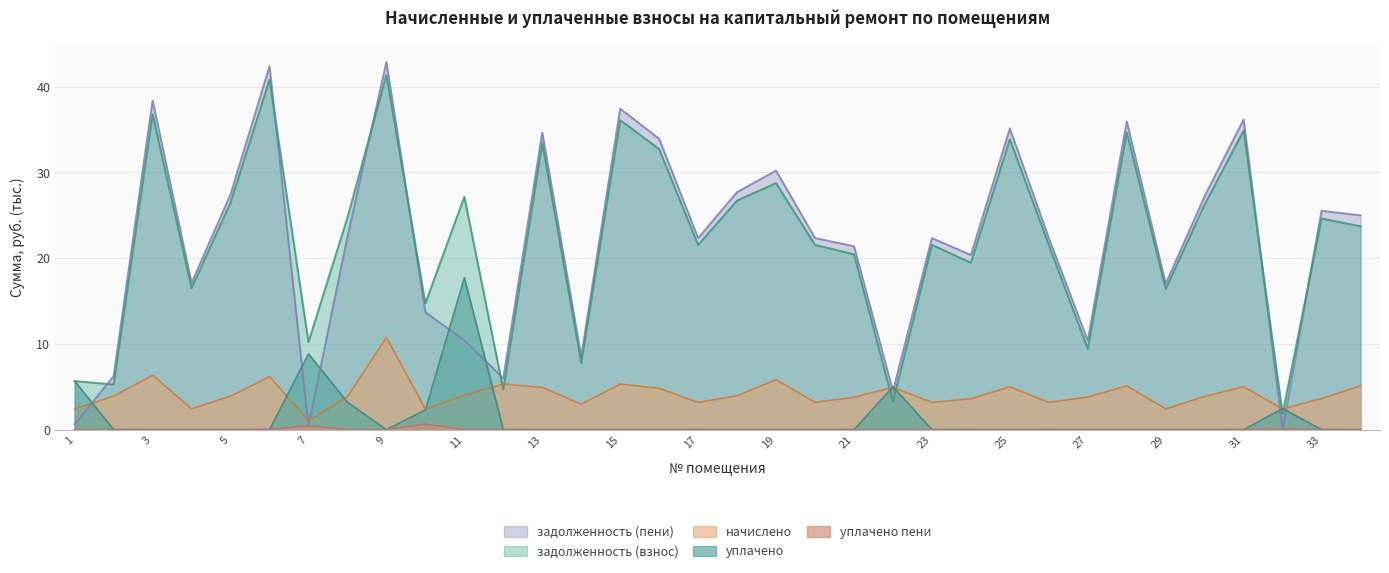

In задолженность (взнос), how many points are higher than both neighbors (excluding endpoints)?

12